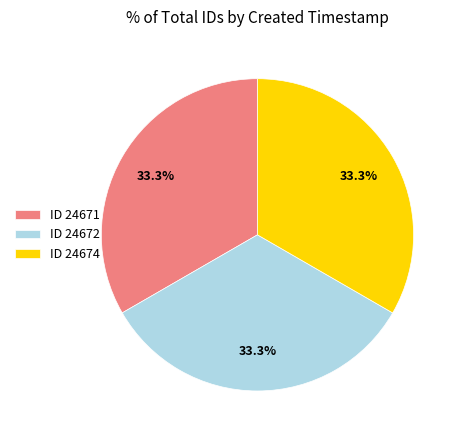

Do ID 24674 and ID 24672 together represent more than half of the pie?

Yes